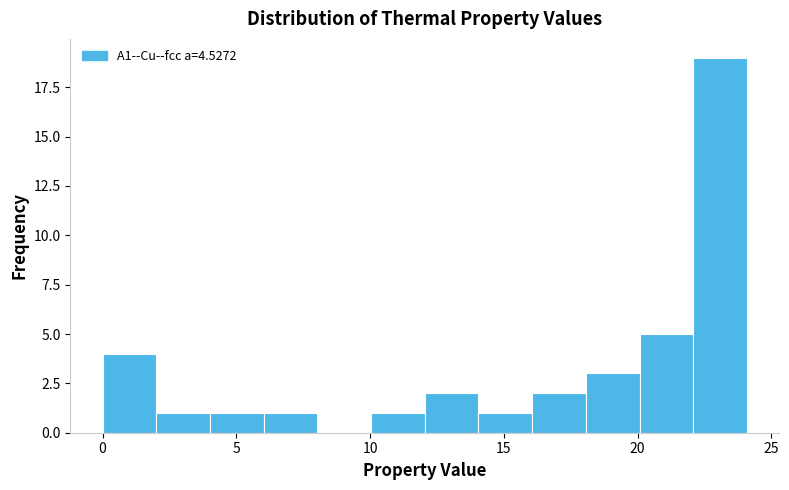

Reading left to right, transcribe this chart: for each bar, give the range it covers on the x-axis and its height. Neither the bar edges nor the heights are printed on the chart, so give them approximately, as read against the axes.

0 to 2: 4
2 to 4: 1
4 to 6: 1
6 to 8: 1
8 to 10: 0
10 to 12: 1
12 to 14: 2
14 to 16: 1
16 to 18: 2
18 to 20: 3
20 to 22: 5
22 to 24: 19